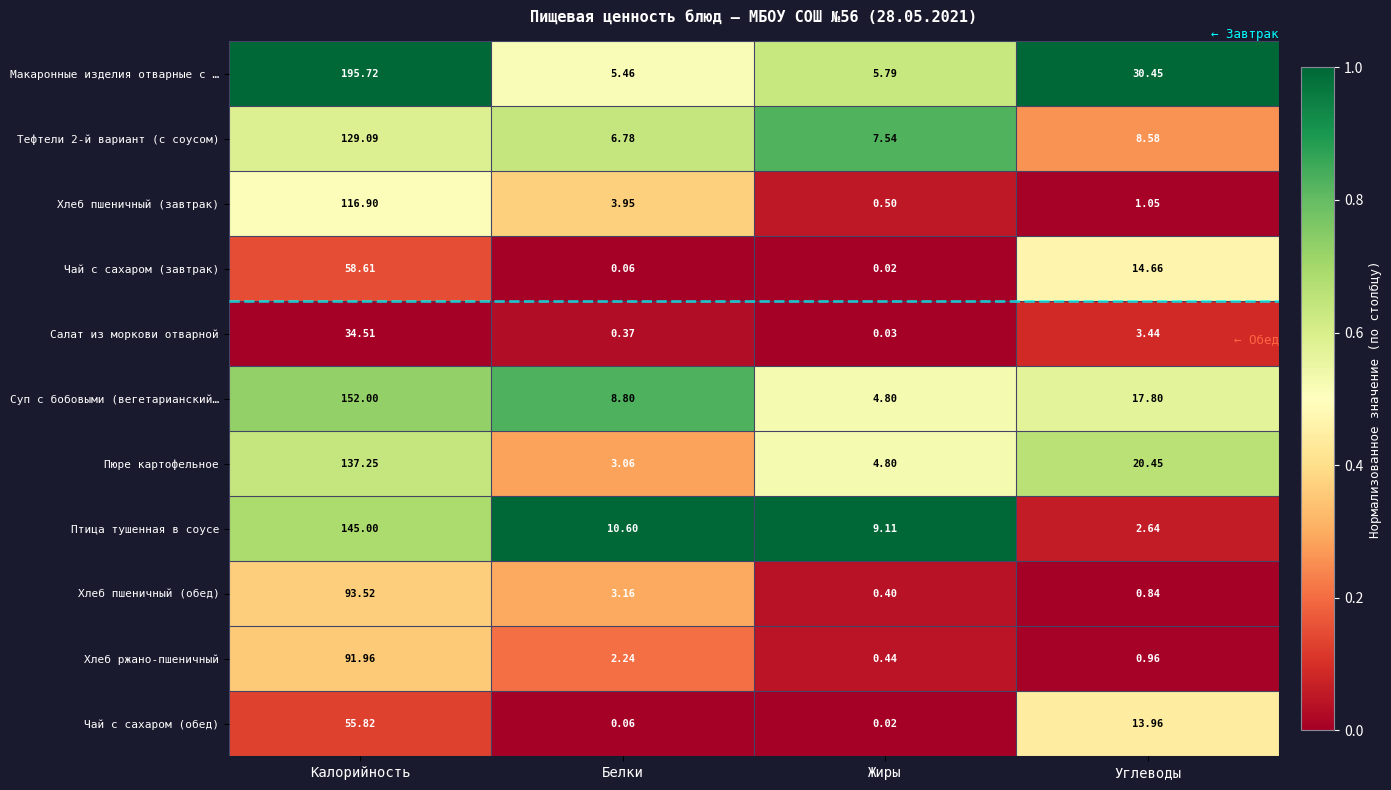

List the labels in order of Суп с бобовыми (вегетарианский… value, smallest first.

Жиры, Белки, Углеводы, Калорийность